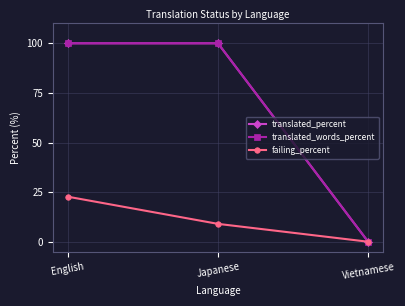

Is this an area chart (filled region under the line)?

No